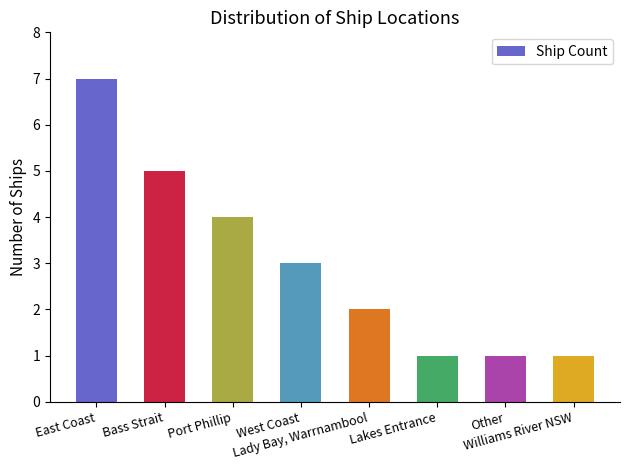

What is the greatest value displayed?

7